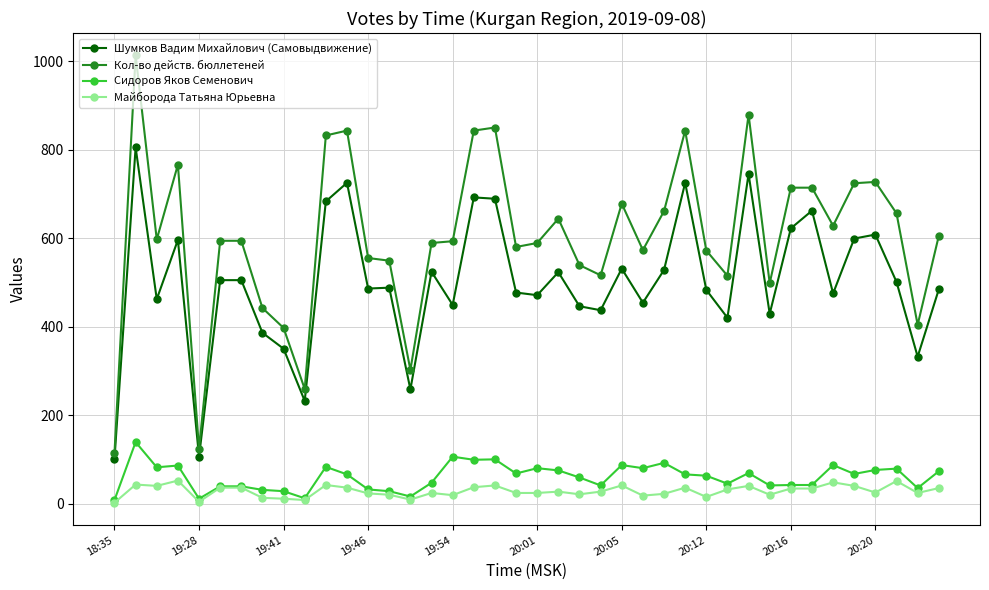

Which series has the widest spread of values?

Кол-во действ. бюллетеней